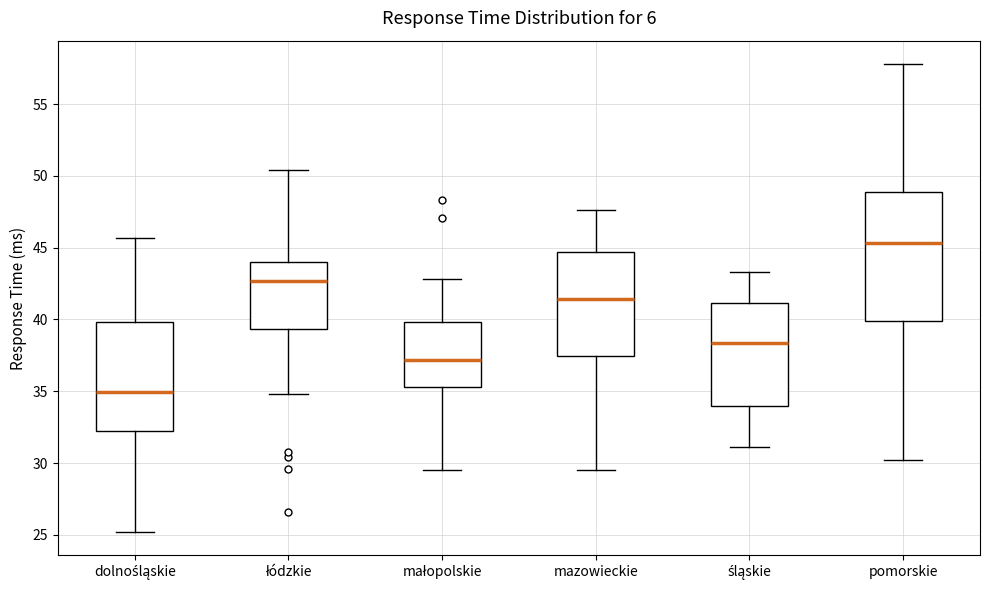

Reading left to right, read every box against the y-axis: the position of its median line, the range the box covers, and the ends of its whiskers. The values are not printed on the chart, so give them approximately, as read against the axis.

dolnośląskie: median 35.0, box 32.0 to 40.0, whiskers 25.0 to 45.5
łódzkie: median 42.5, box 39.5 to 44.0, whiskers 35.0 to 50.5
małopolskie: median 37.0, box 35.5 to 40.0, whiskers 29.5 to 43.0
mazowieckie: median 41.5, box 37.5 to 44.5, whiskers 29.5 to 47.5
śląskie: median 38.5, box 34.0 to 41.0, whiskers 31.0 to 43.5
pomorskie: median 45.5, box 40.0 to 49.0, whiskers 30.0 to 58.0